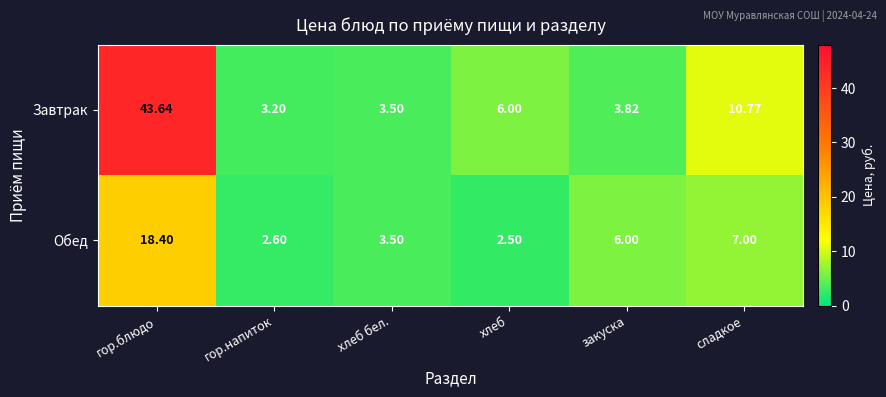

How many series are shown in this chart?

2